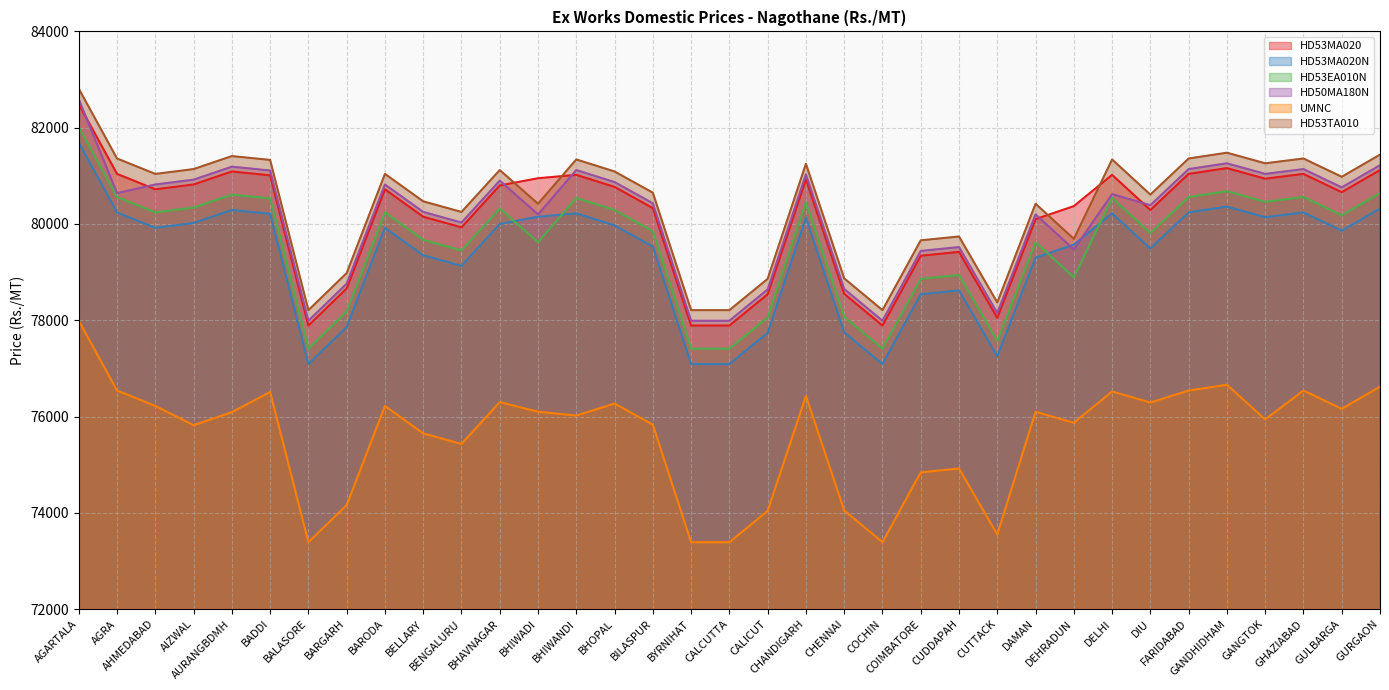

Where is HD53EA010N nearest to the value 79710?

BELLARY